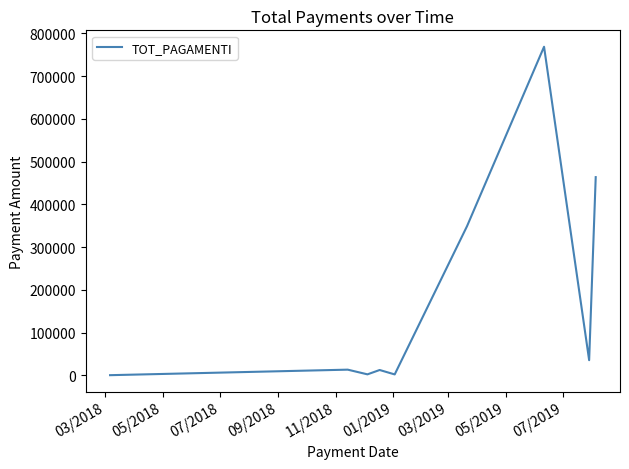

What is the maximum value shown in the chart?

768600.0